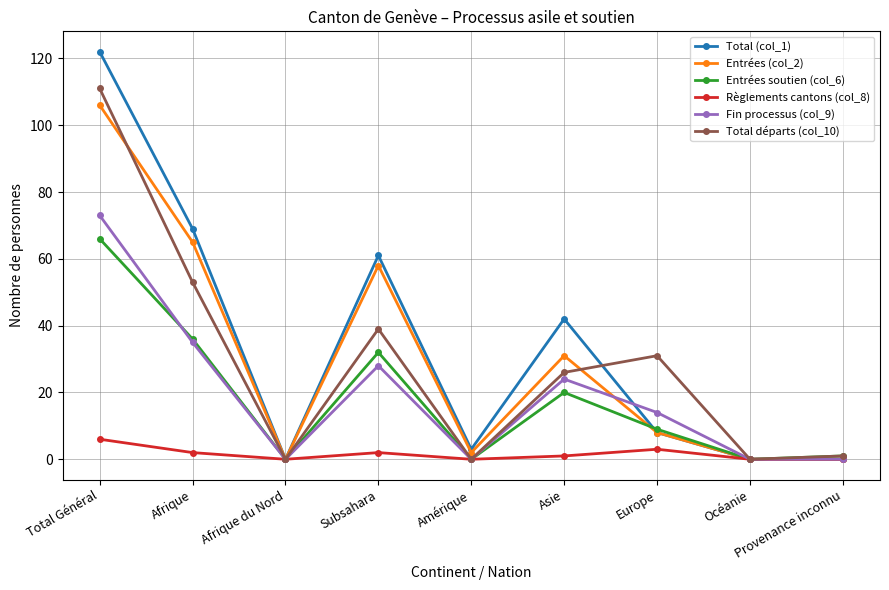

At which category is the sum across all series the highest?

Total Général